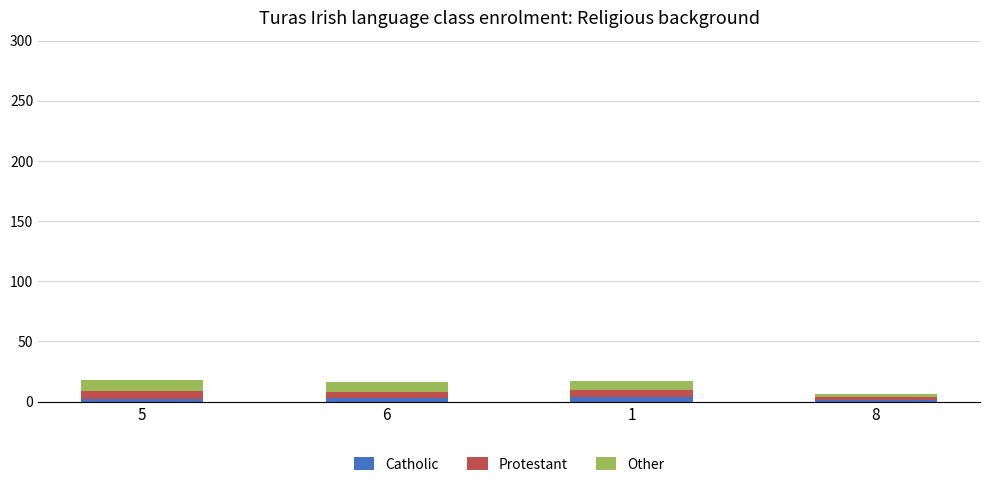

Is it true that Catholic equals 2 at 5?

True